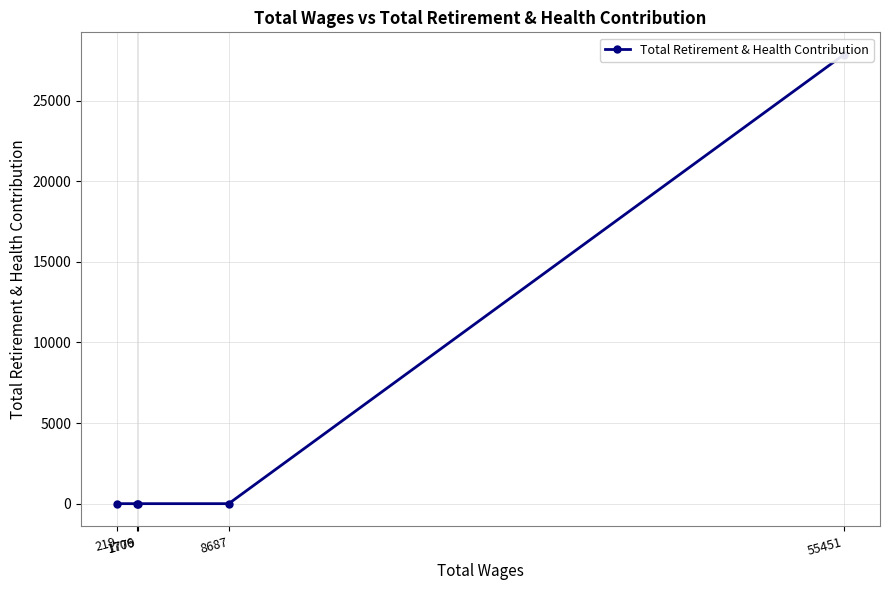

How many categories are shown in the chart?

5